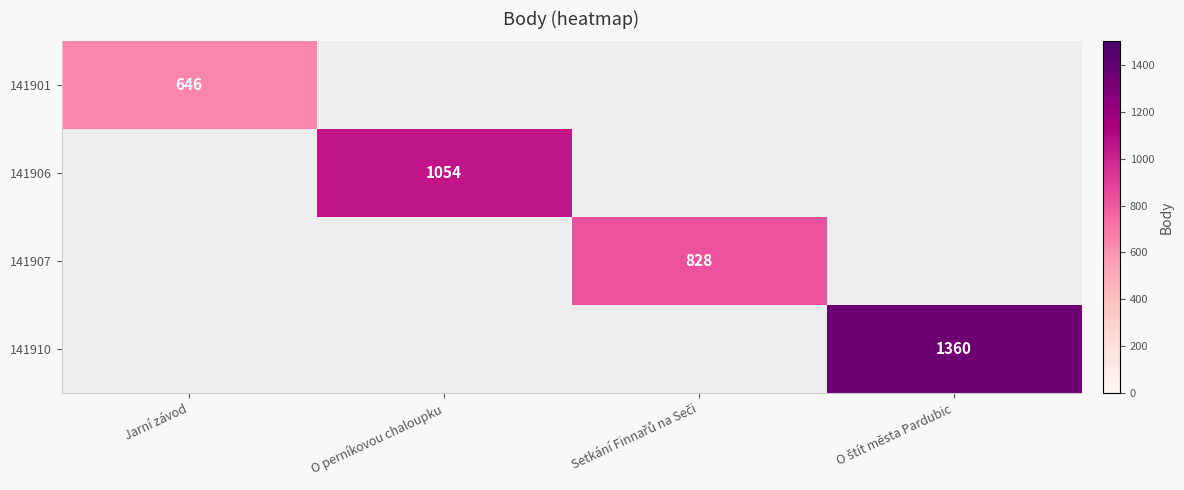

The 141901 series shows 429 at Jarní závod. True or false?

False